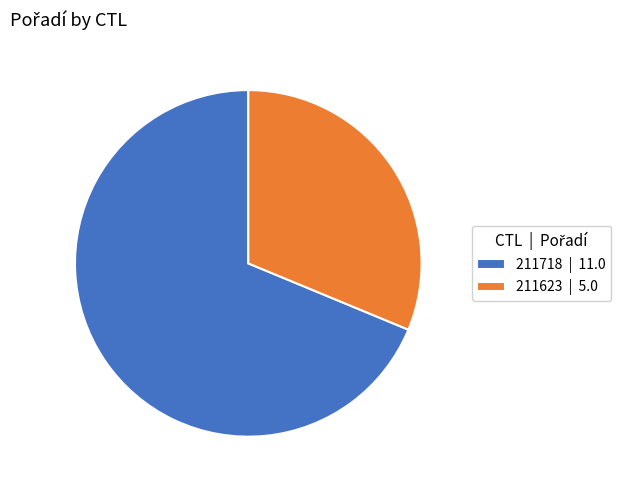

Is 211718 the majority of the pie?

Yes